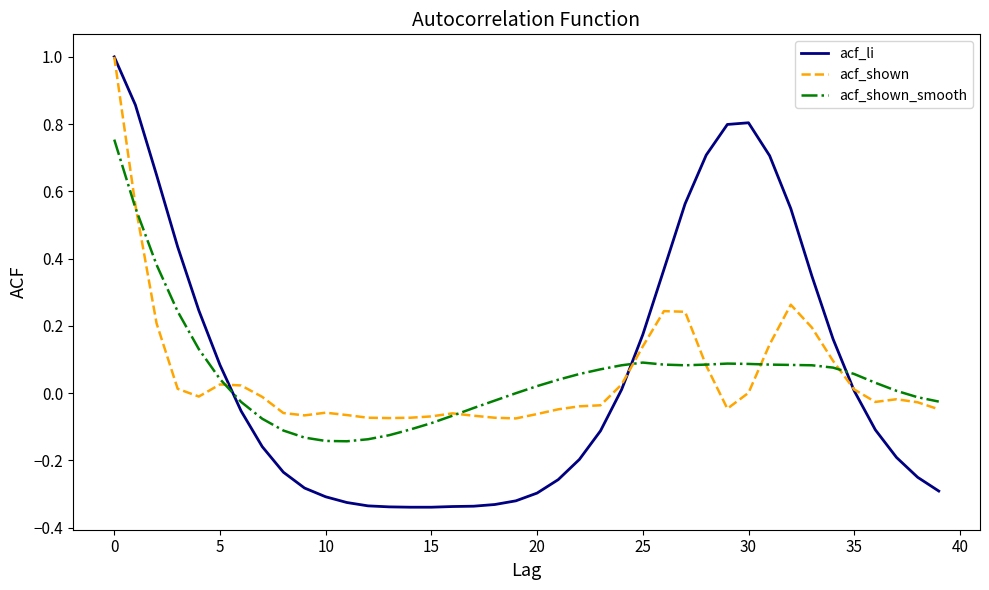

Which series has the widest spread of values?

acf_li